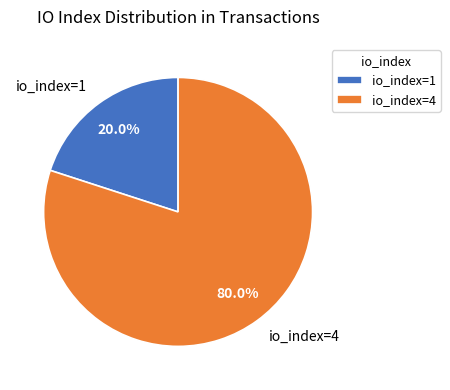

How much of the chart is everything except io_index=4?

20.0%